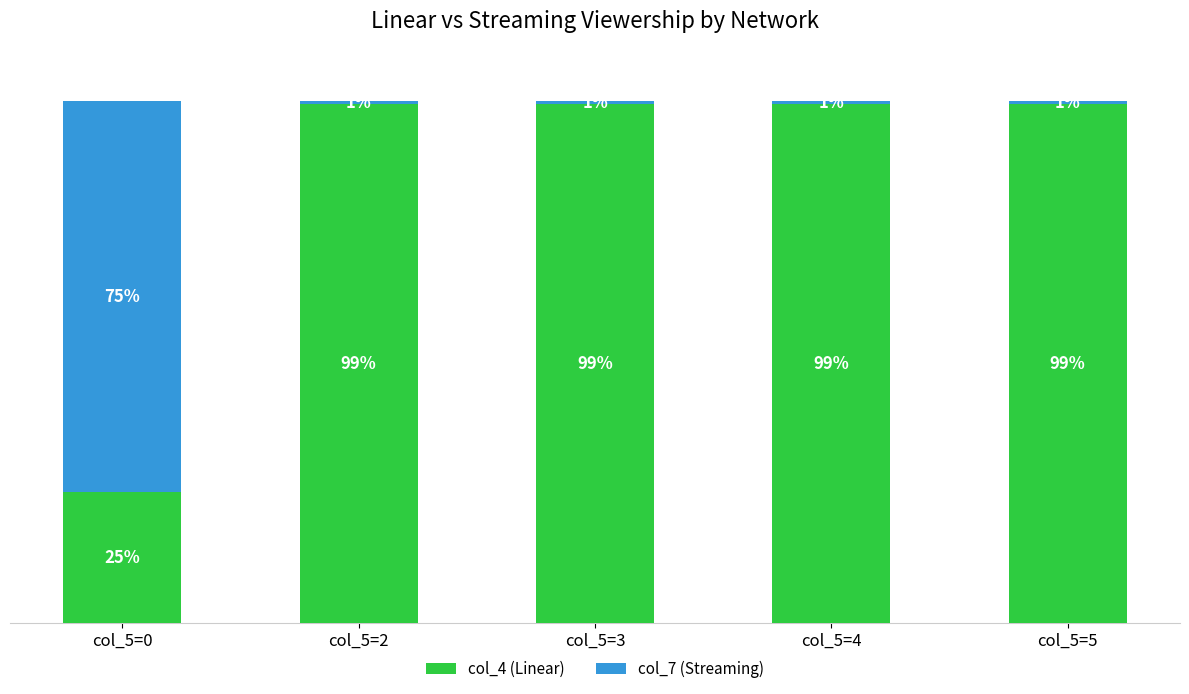

At which label does col_4 (Linear) reach its minimum?

col_5=0